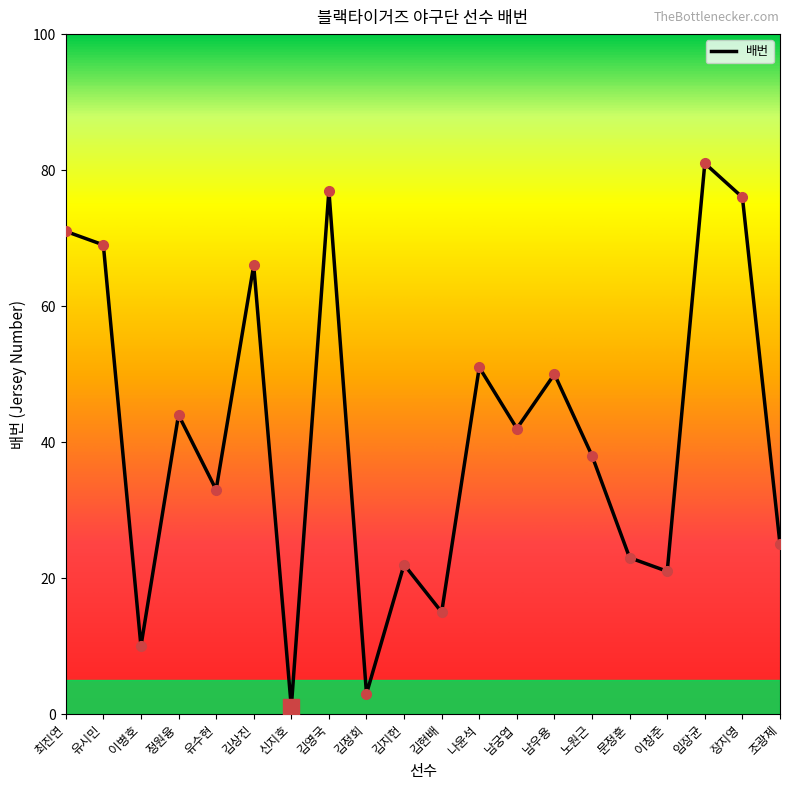

List the labels in order of value, largest first.

임장균, 김영국, 장지영, 최진연, 유시민, 김상진, 나윤석, 남우용, 정원융, 남궁엽, 노원근, 유수현, 조광제, 문정훈, 김지헌, 이창준, 김현배, 이병호, 김정회, 신지호